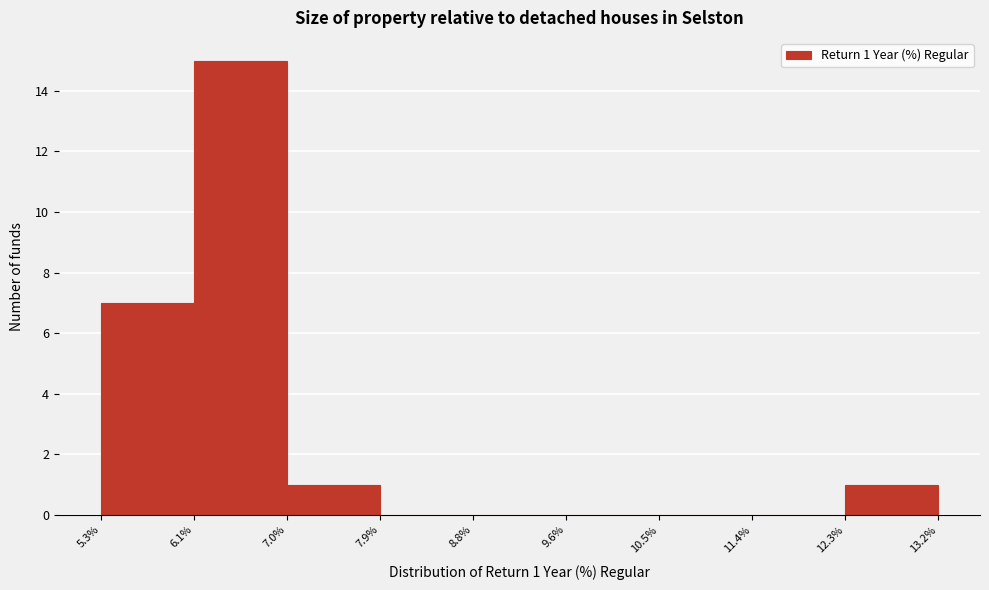

Which range on the x-axis has the tallest bar?

6.1% to 7.0%